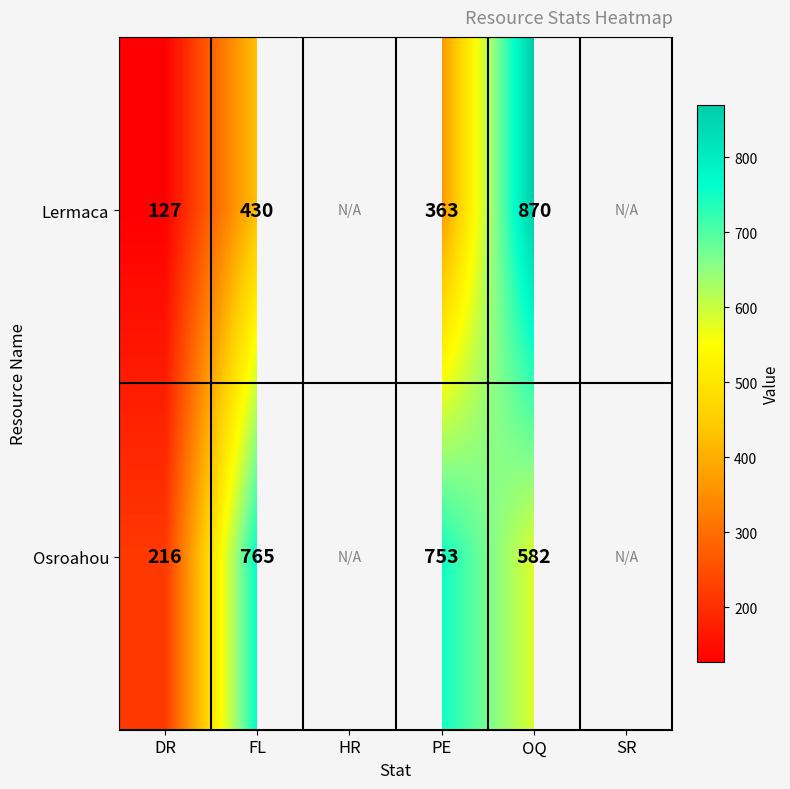

The Osroahou series shows 582 at OQ. True or false?

True